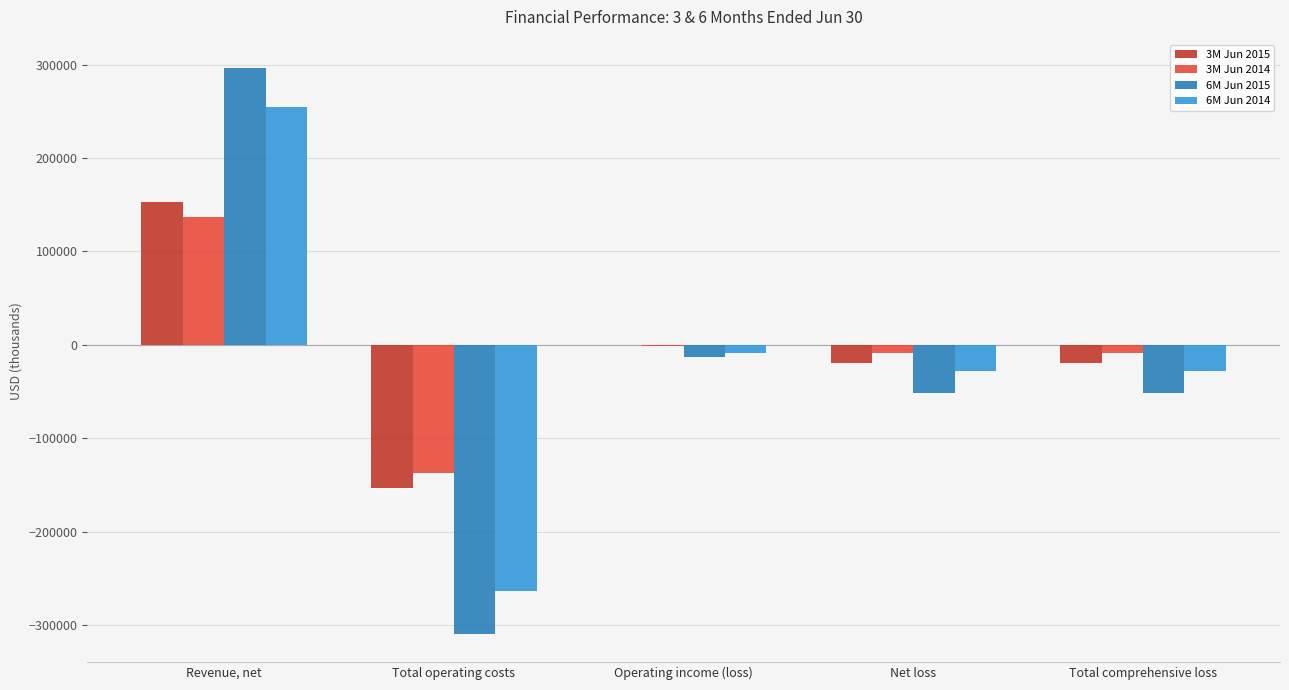

Is it true that 3M Jun 2015 equals 153181 at Revenue, net?

True